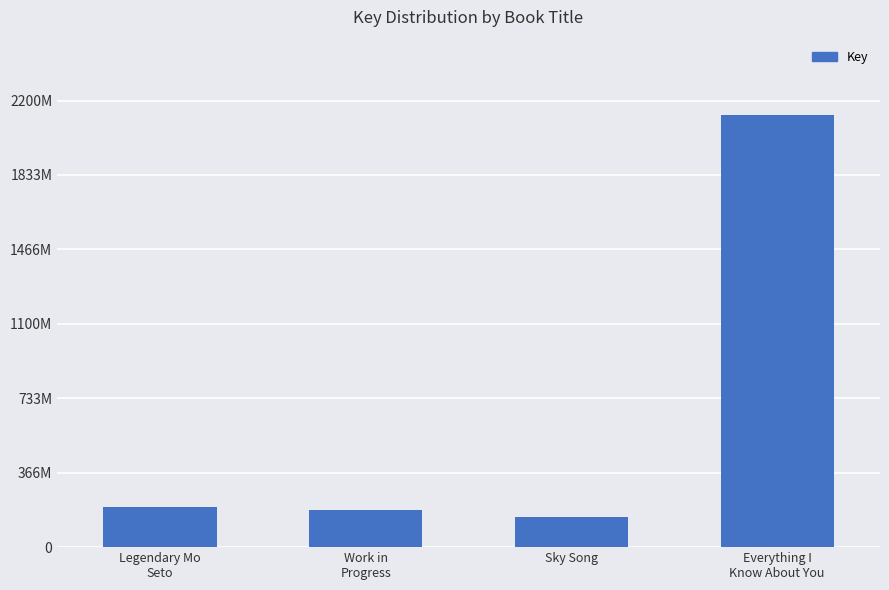

Are the bars horizontal?

No